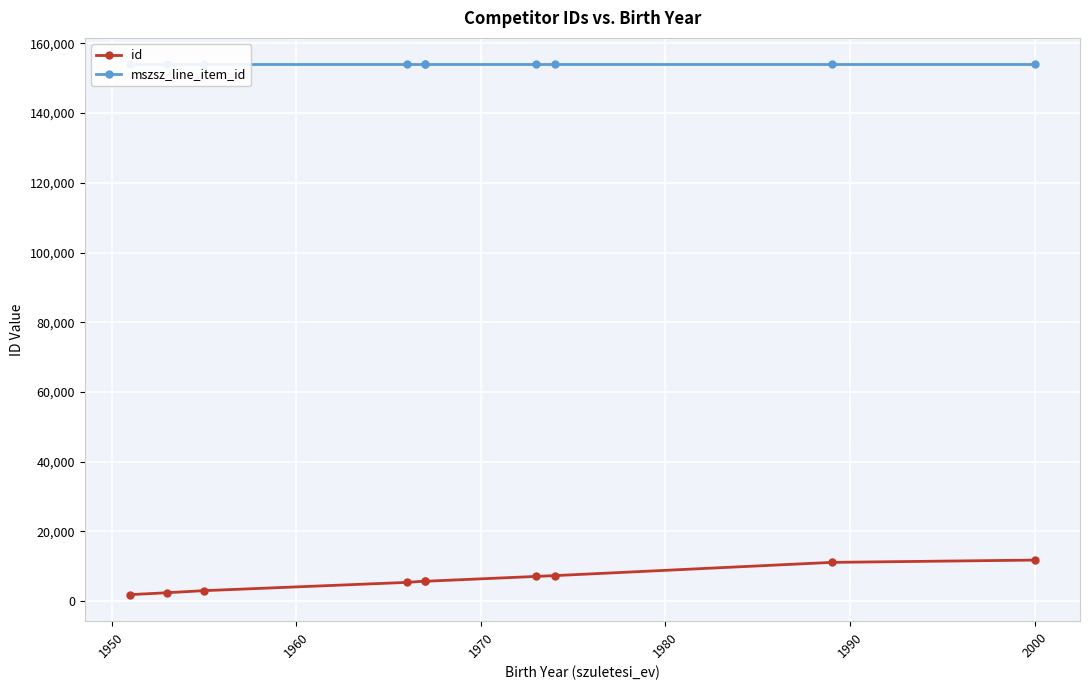

How many lines are shown in the chart?

2